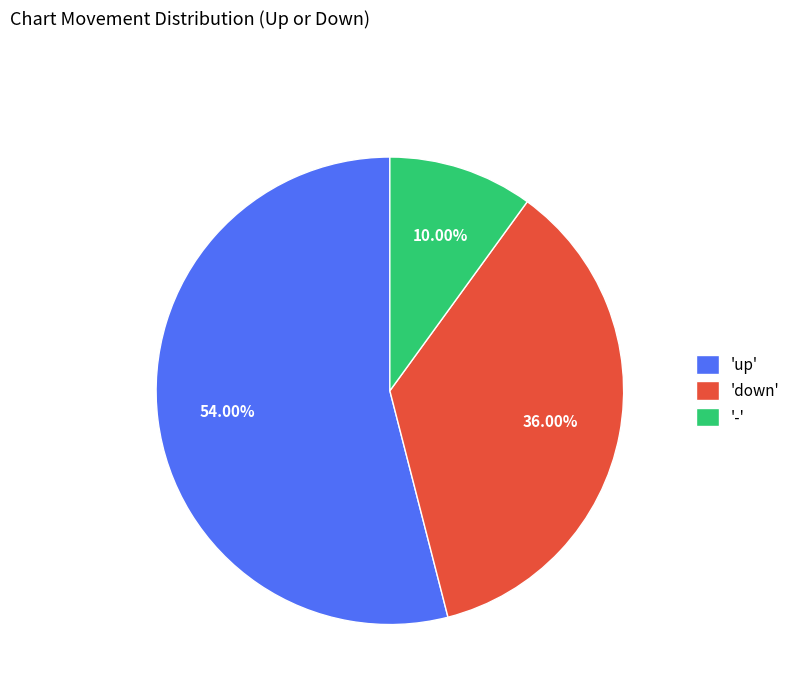

What is the majority slice?

'up'